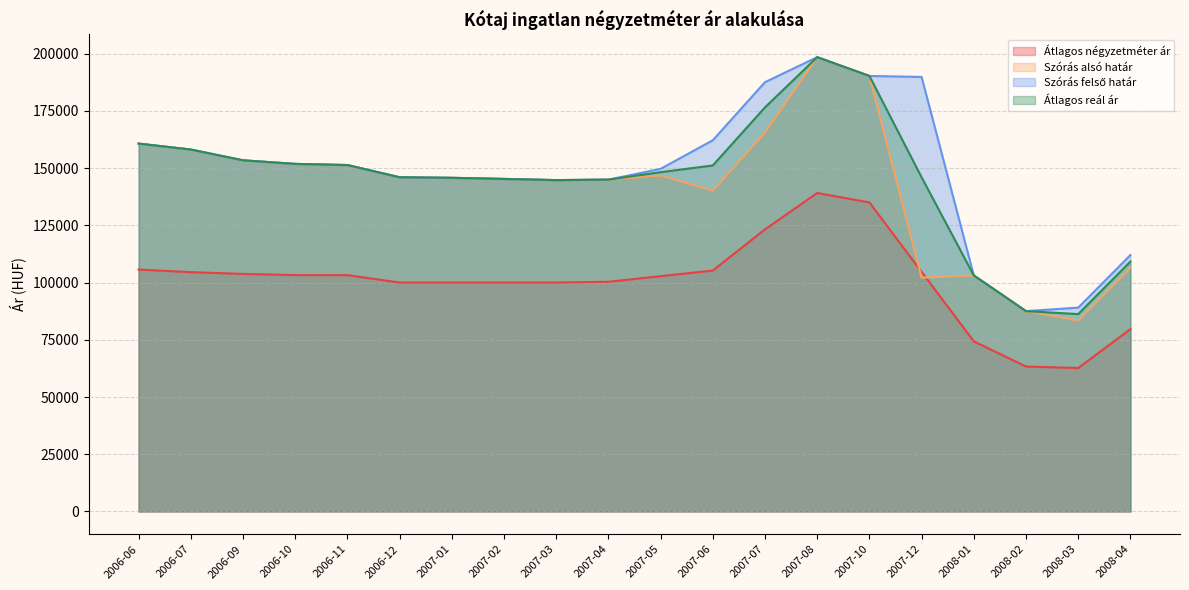

At which label does Átlagos négyzetméter ár reach its minimum?

2008-03